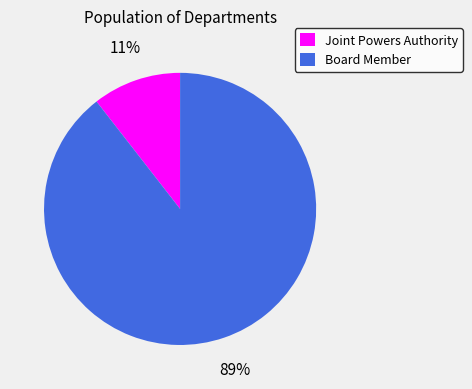

How many segments does this pie chart have?

2